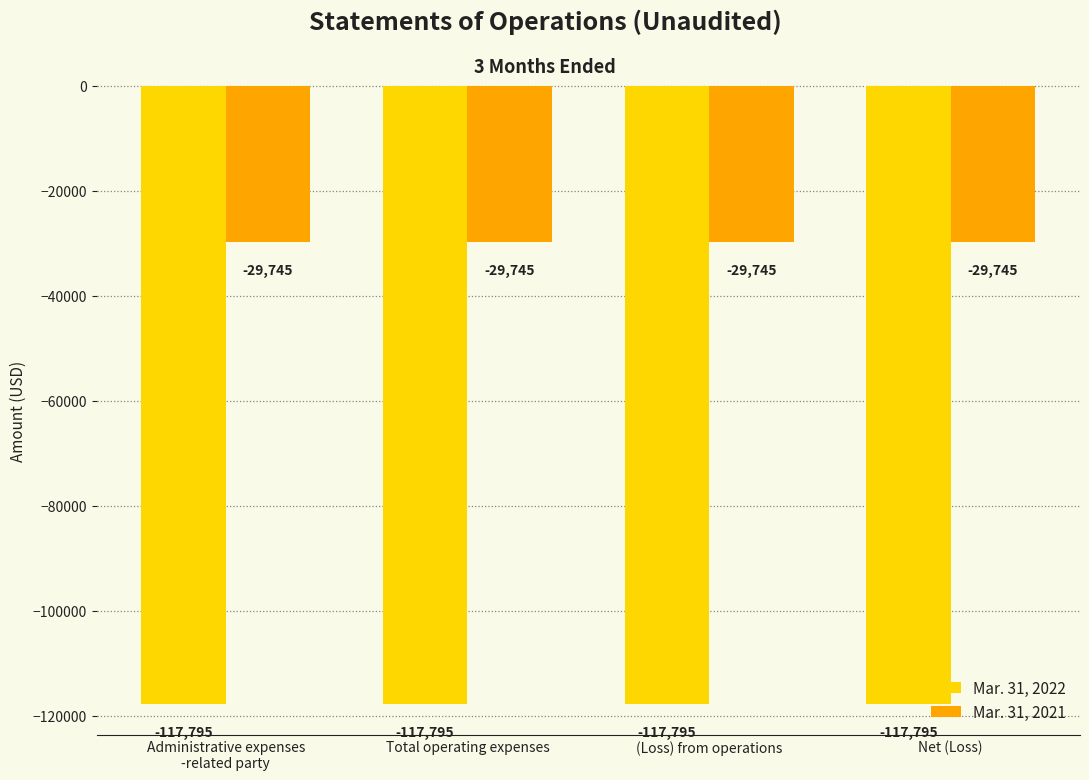

The Mar. 31, 2021 series shows -29745 at Total operating expenses. True or false?

True